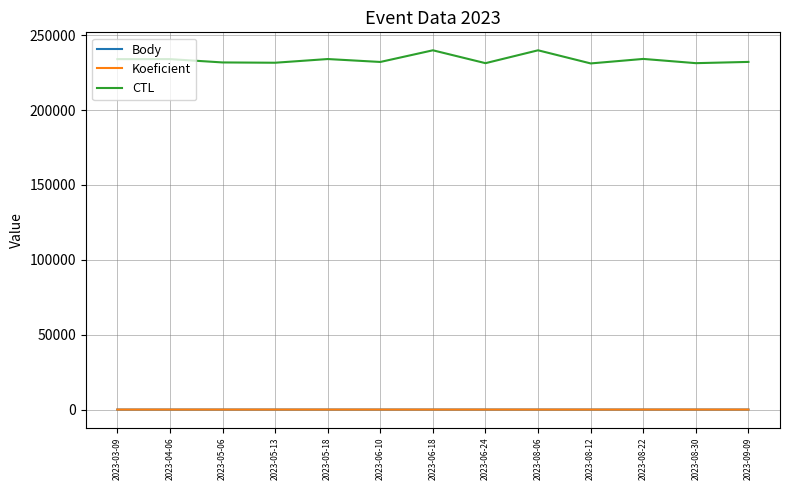

Which series has the largest total across all categories?

CTL